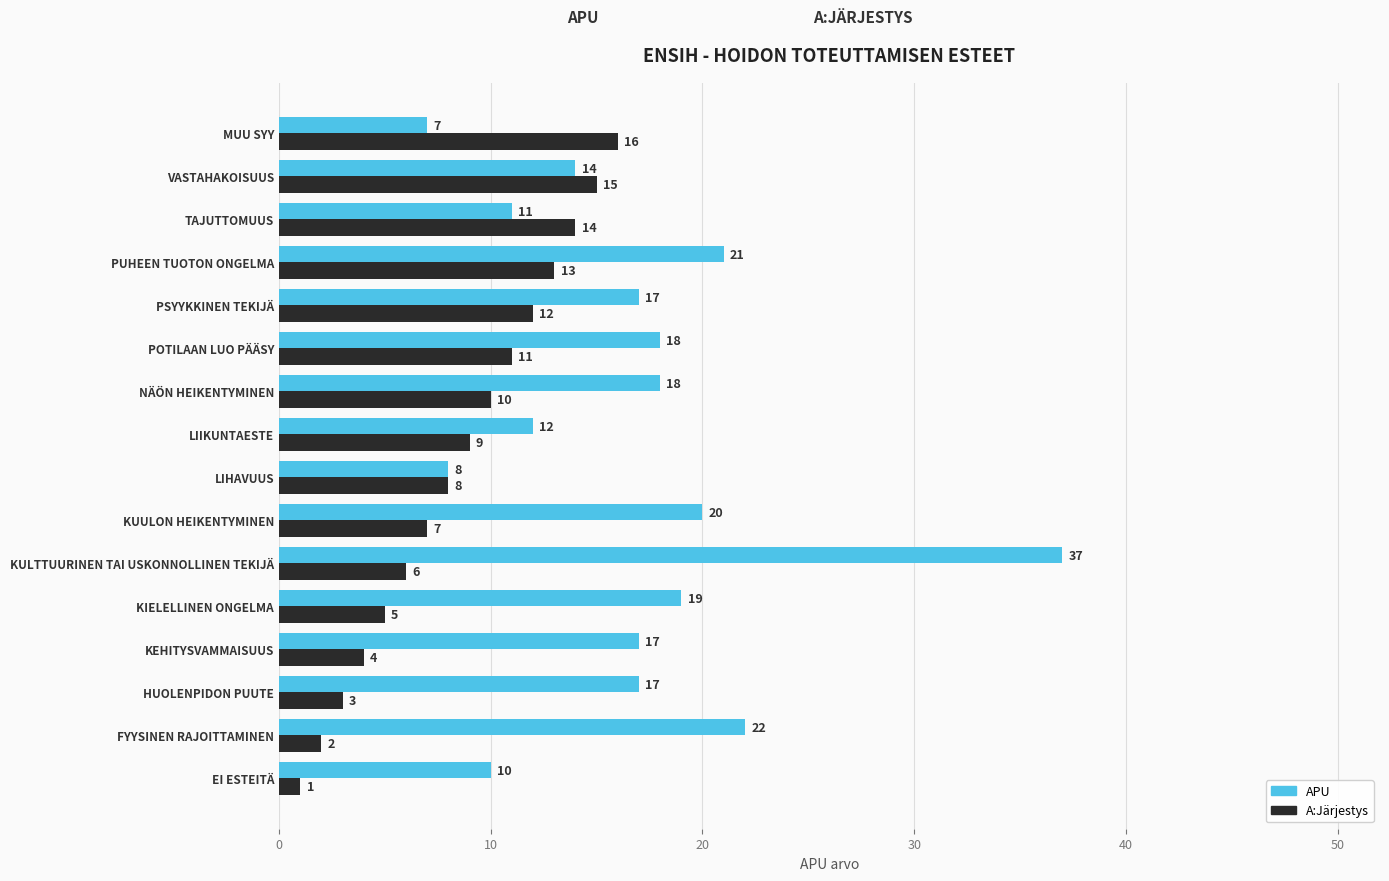

Which series has the largest total across all categories?

APU